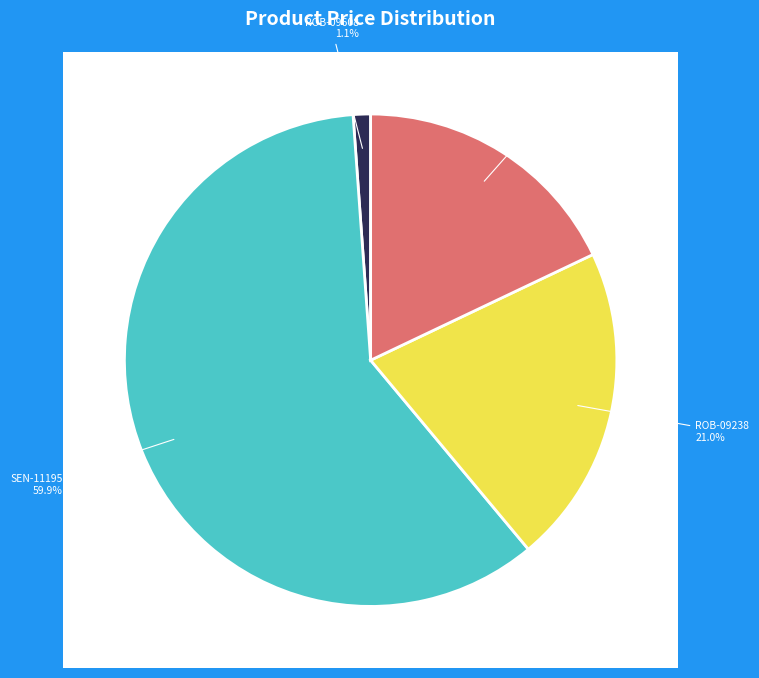

To the nearest percent, what is the combined percentage of SEN-00242
Infrared Proximity Sensor and SEN-11195
Color Detector Sensor?

78%